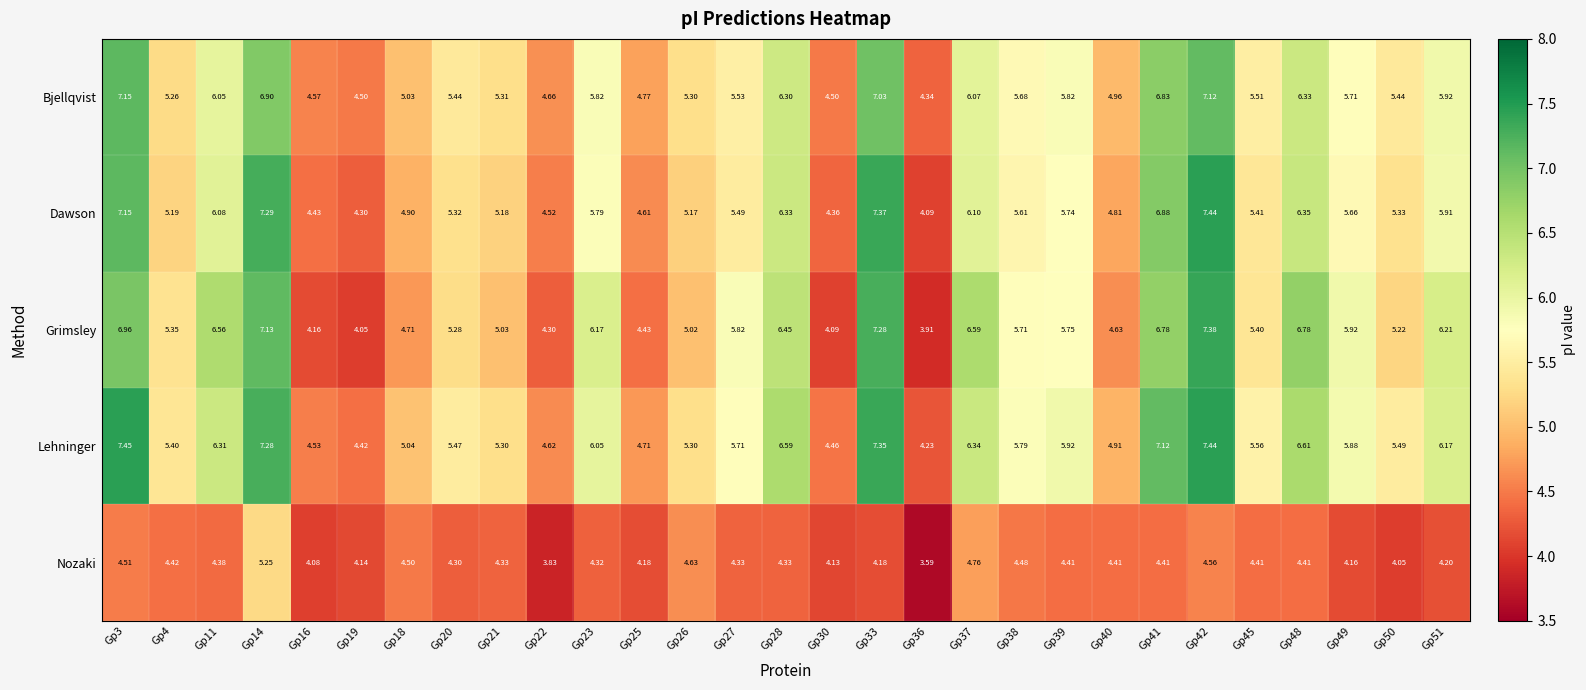

Between Gp19 and Gp40, which series saw the biggest shift?

Grimsley